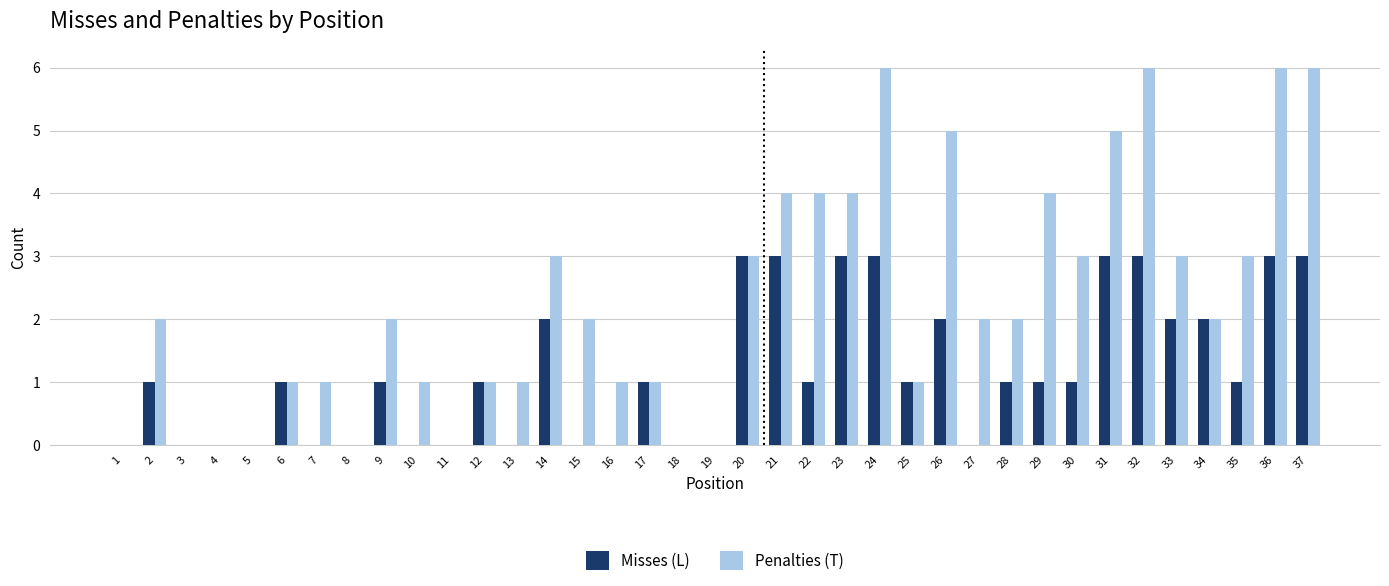

How many groups of bars are there?

37